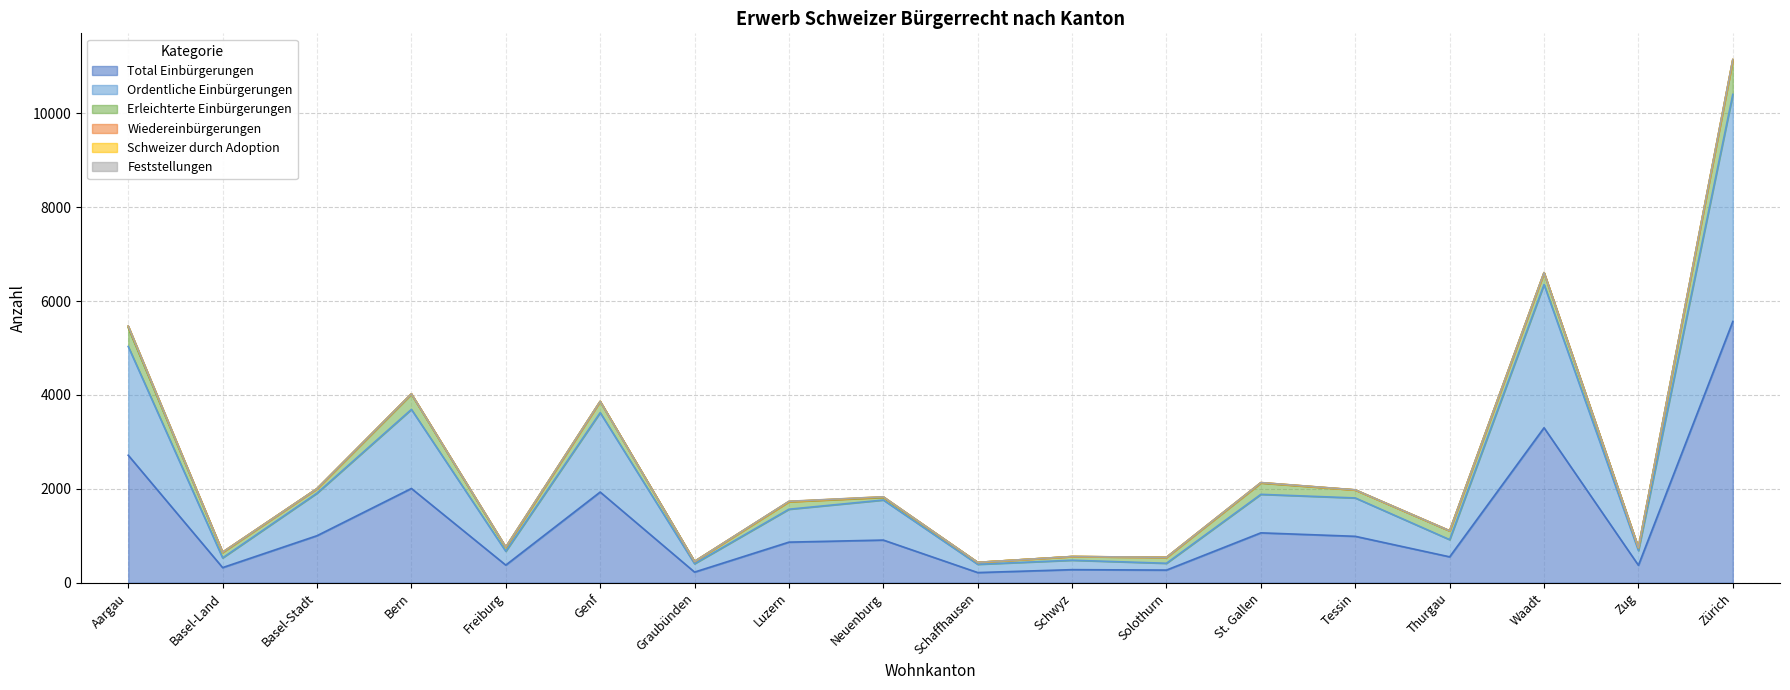

What position from the right is Bern?

15